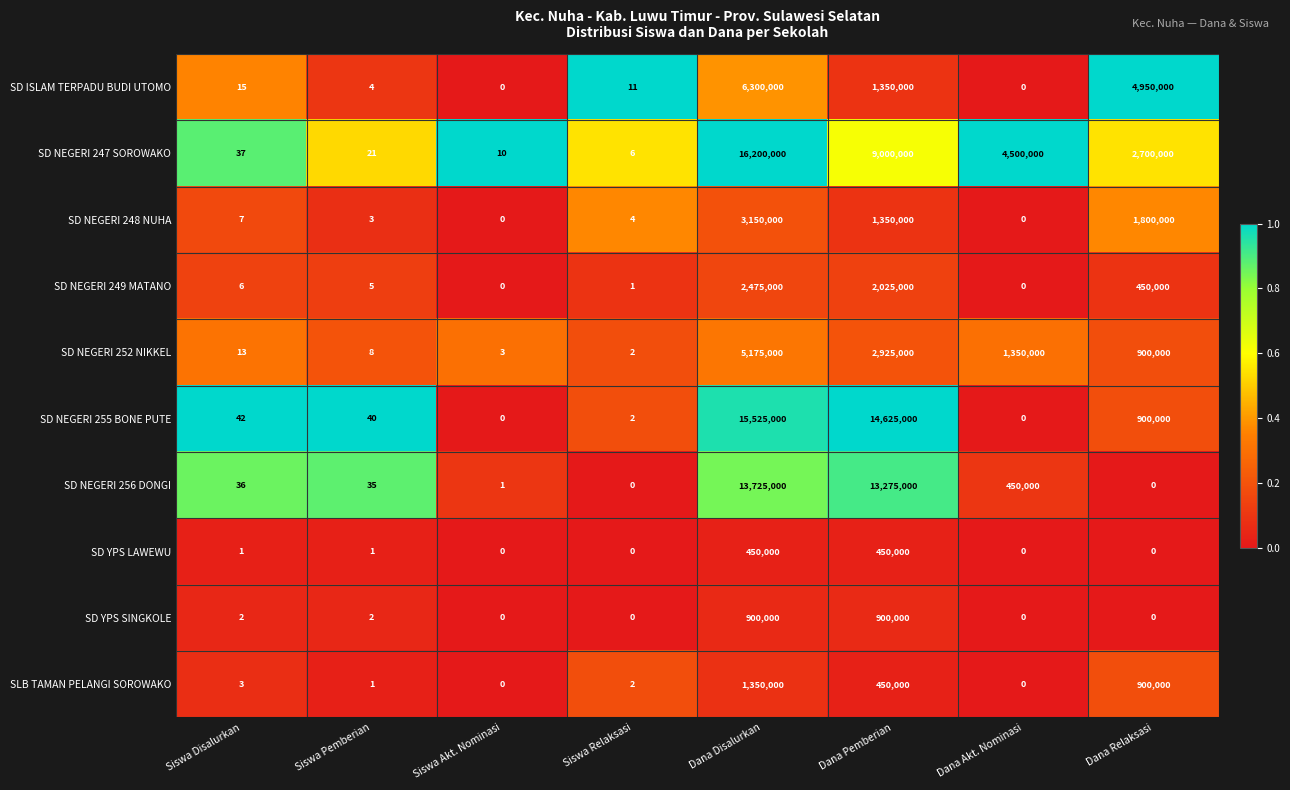

What is the difference between the maximum and second lowest values in the SD NEGERI 248 NUHA series?

3150000